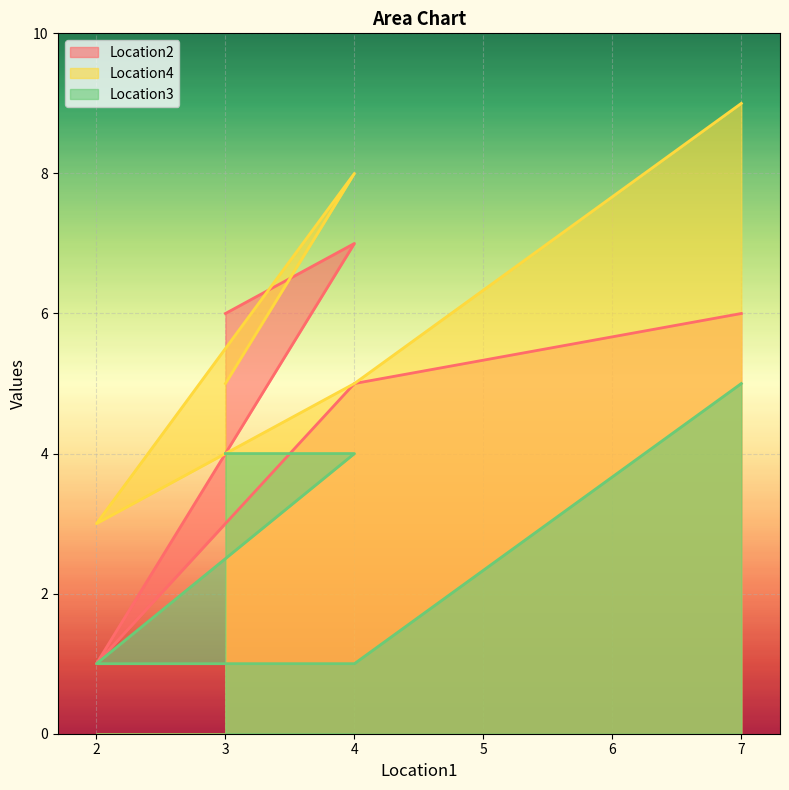

What is the sum of the Location3 values at 3 and 4?

8